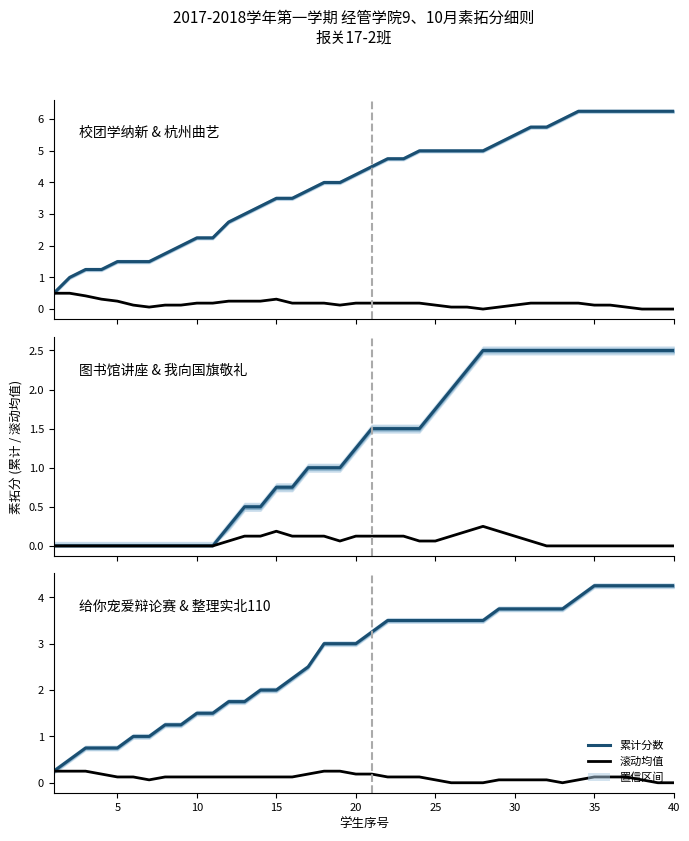

Which series has the widest spread of values?

累计分数